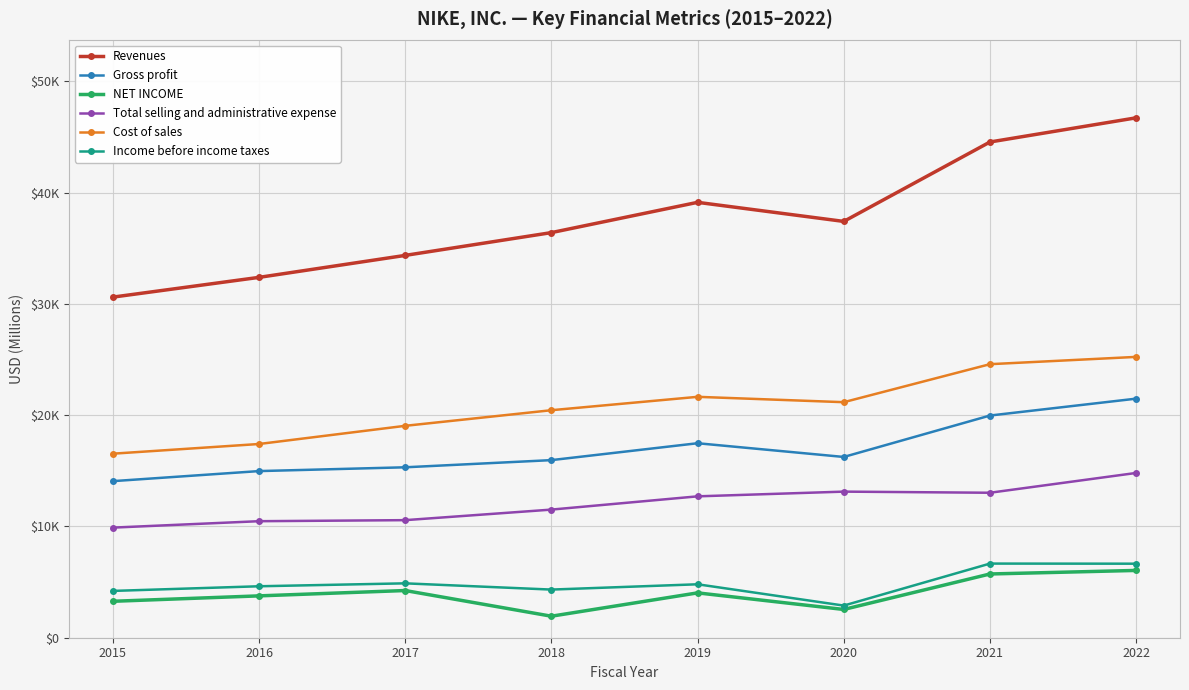

Does the chart have visible grid lines?

Yes